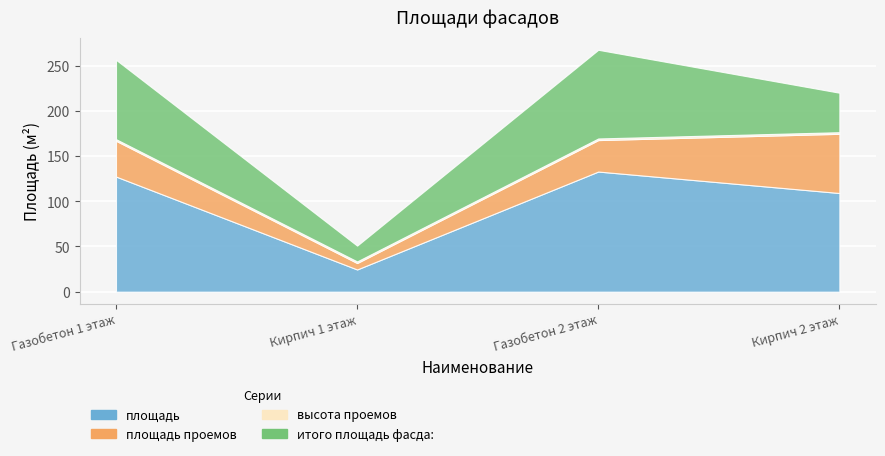

Where does the итого площадь фасда: series first go above 87?

Газобетон 1 этаж